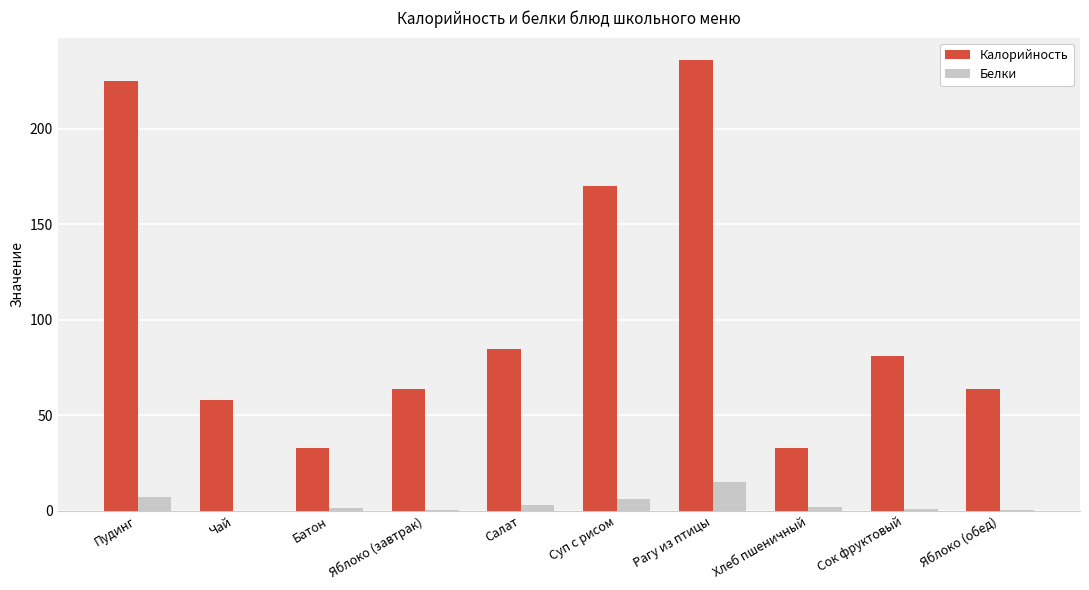

At which category is the sum across all series the highest?

Рагу из птицы